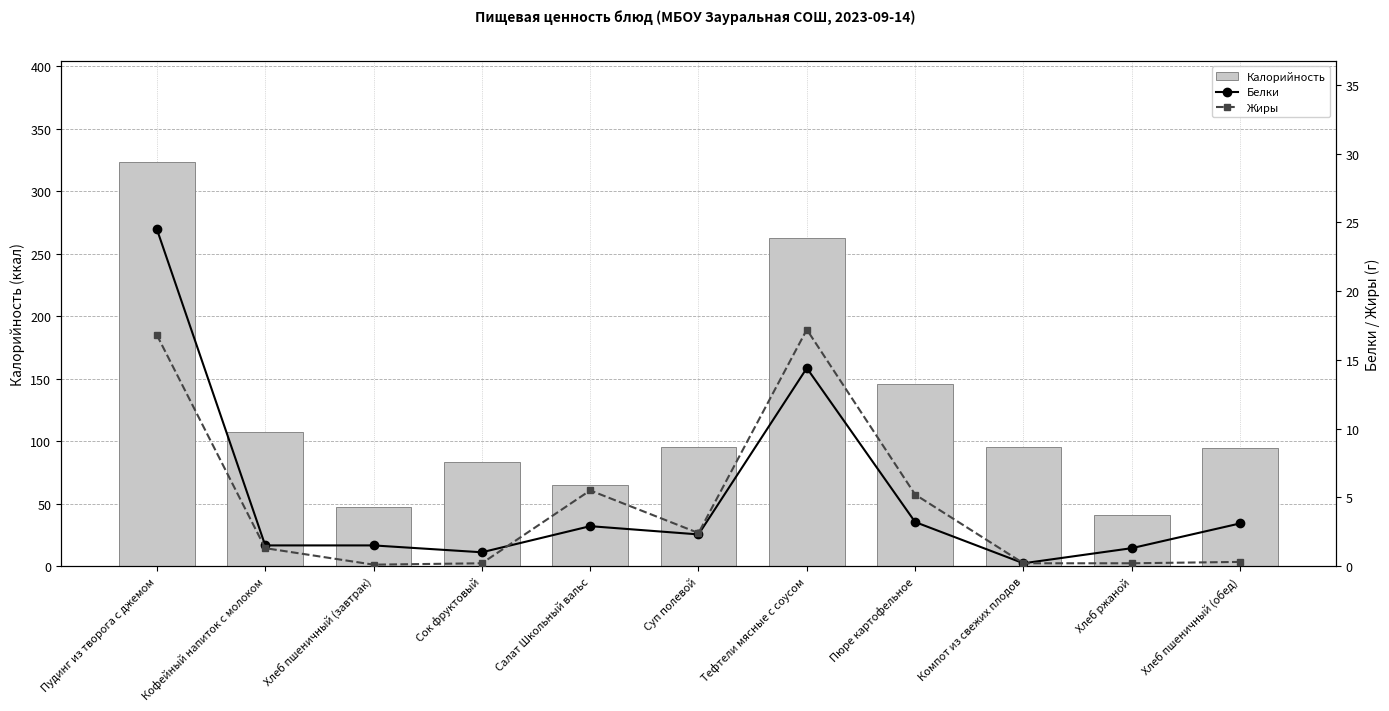

What is the minimum value shown in the chart?

0.1